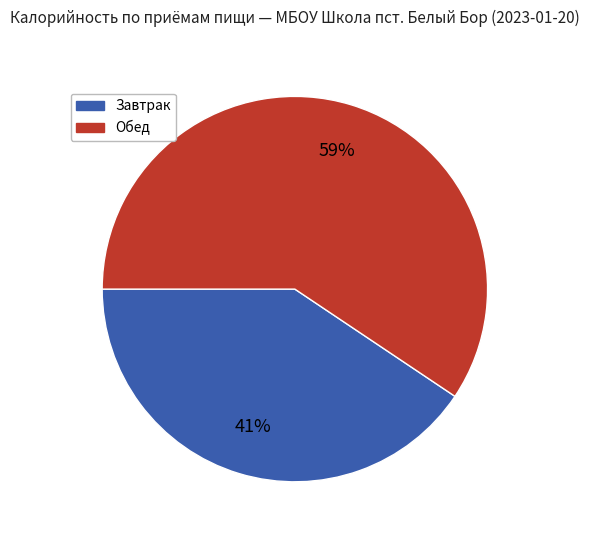

Is there a majority slice in this chart?

Yes